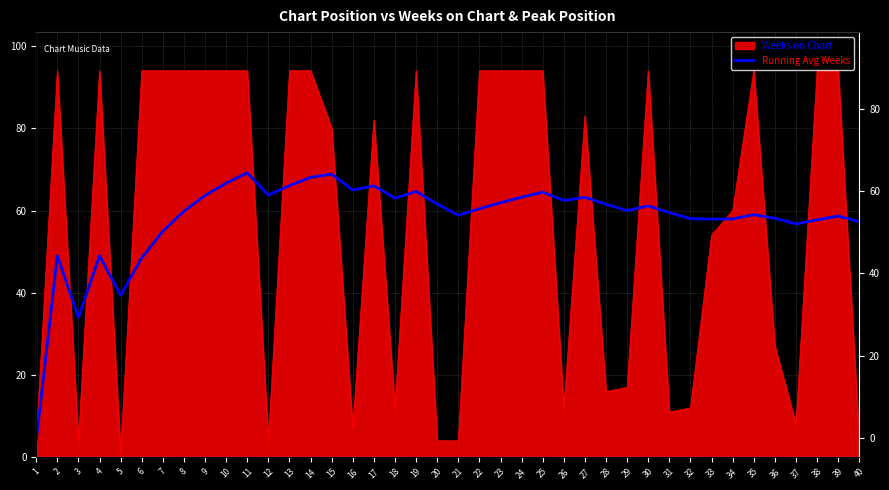

Where is the first local maximum?

2